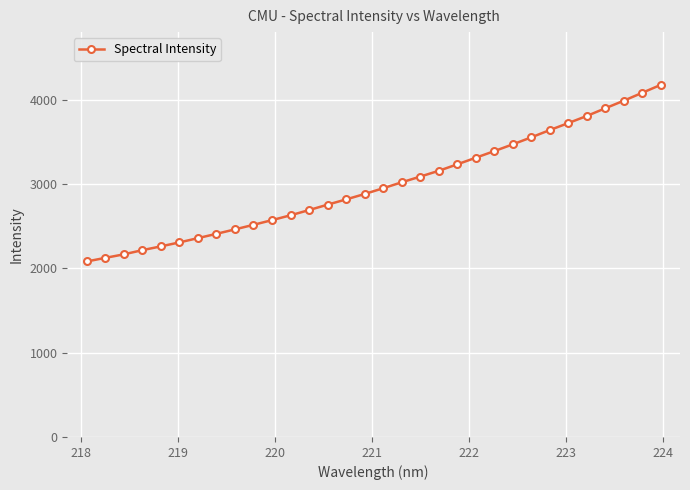

What is the value of the 18th point from the left?

3019.6